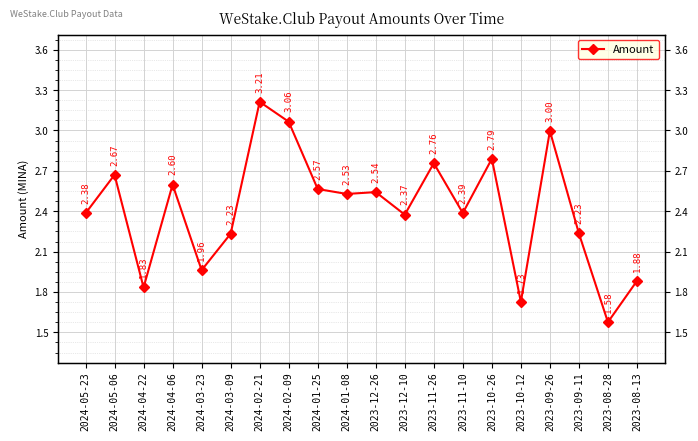

Between 2024-03-23 and 2024-04-22, which is larger?

2024-03-23